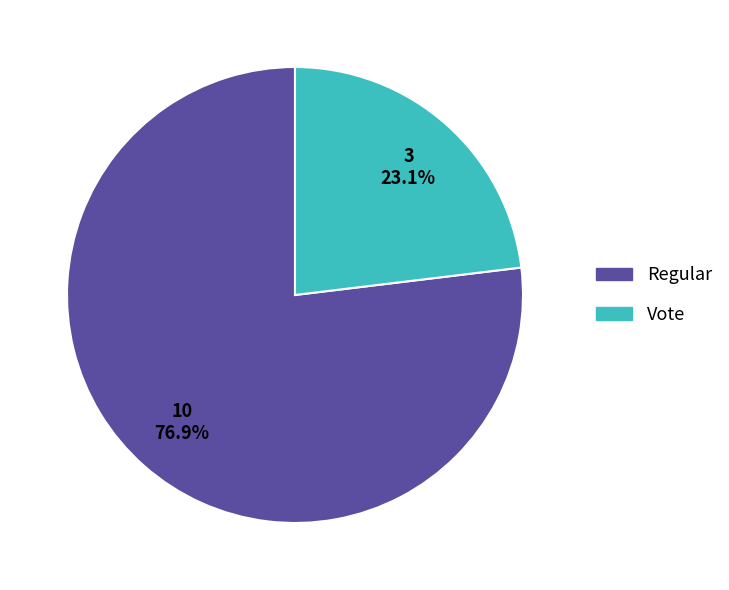

Rank the categories by value from highest to lowest.

Regular, Vote